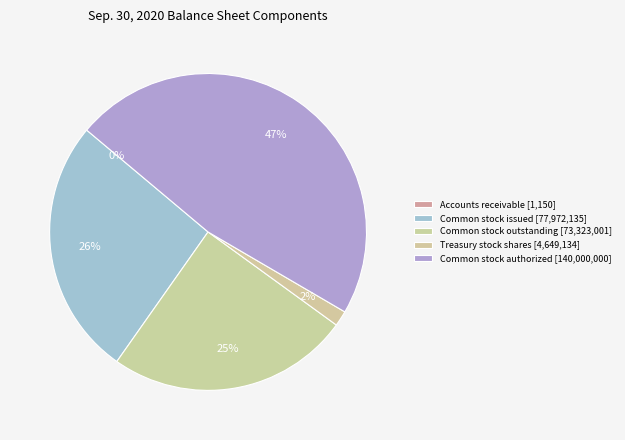

Rank the categories by value from lowest to highest.

Accounts receivable, Treasury stock shares, Common stock shares outstanding, Common stock shares issued, Common stock shares authorized